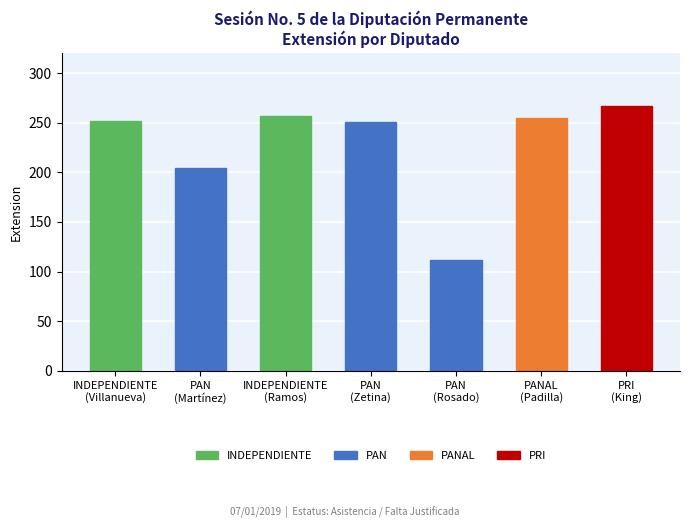

Is it true that the value at PAN
(Rosado) is 164?

False